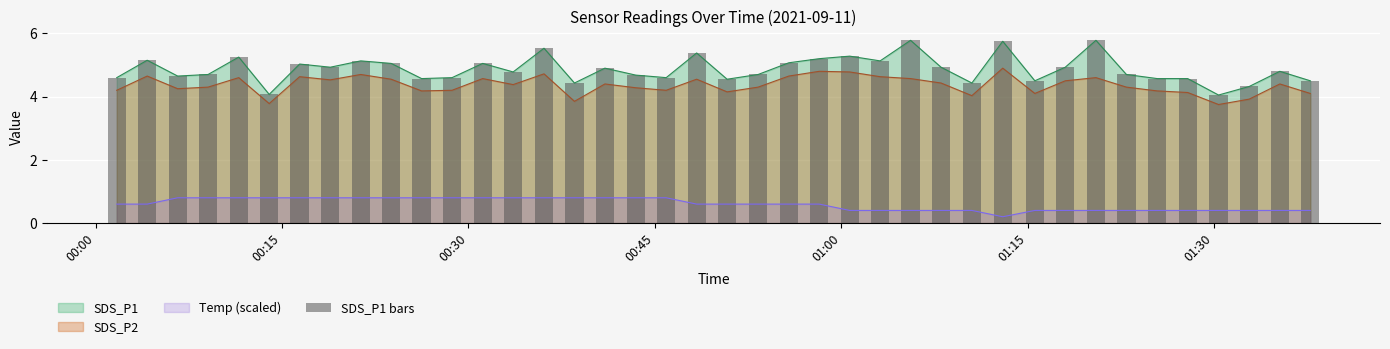

Reading right to left, what are all the values shown in this chart?

4.5	4.8	4.3	4.0	4.6	4.6	4.7	5.8	4.9	4.5	5.8	4.4	4.9	5.8	5.1	5.3	5.2	5.1	4.7	4.5	5.4	4.6	4.7	4.9	4.4	5.5	4.8	5.0	4.6	4.6	5.0	5.1	4.9	5.0	4.1	5.2	4.7	4.7	5.2	4.6